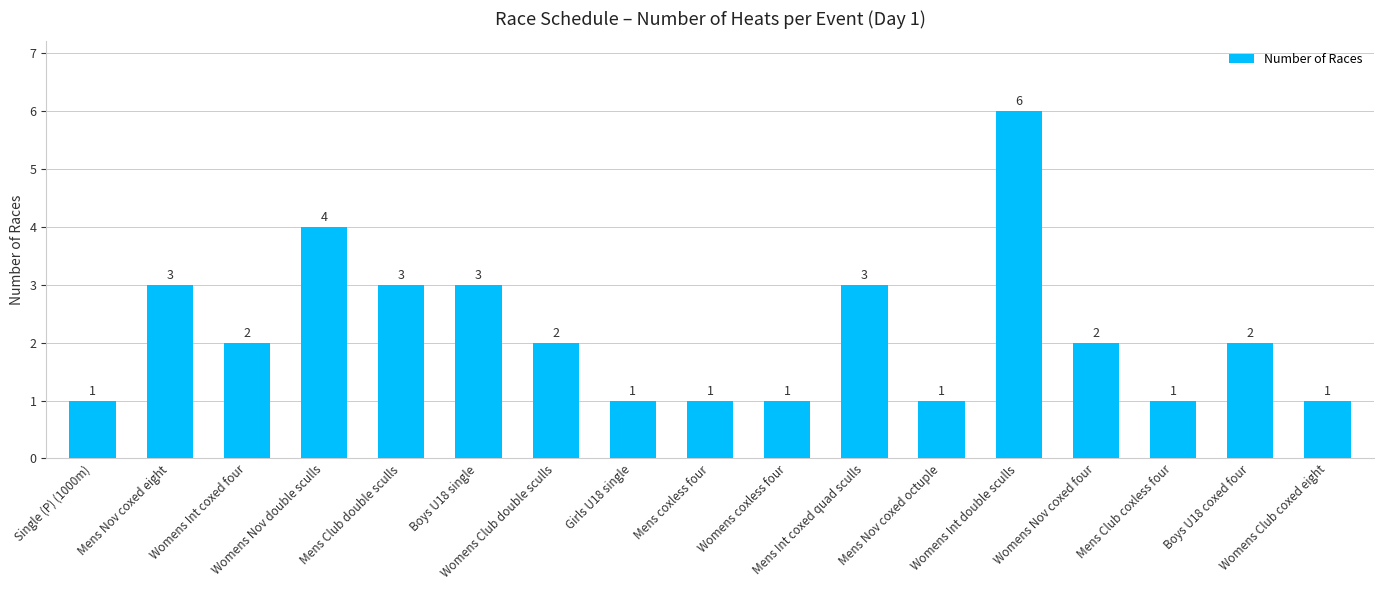

How many data points does each series have?

17